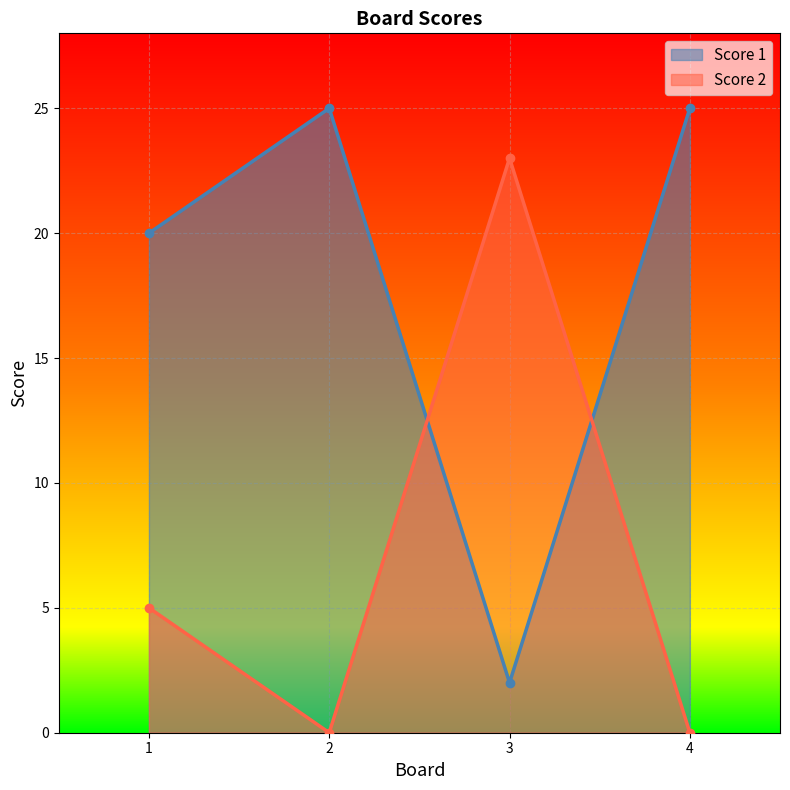

At how many categories does at least one series exceed 0?

4